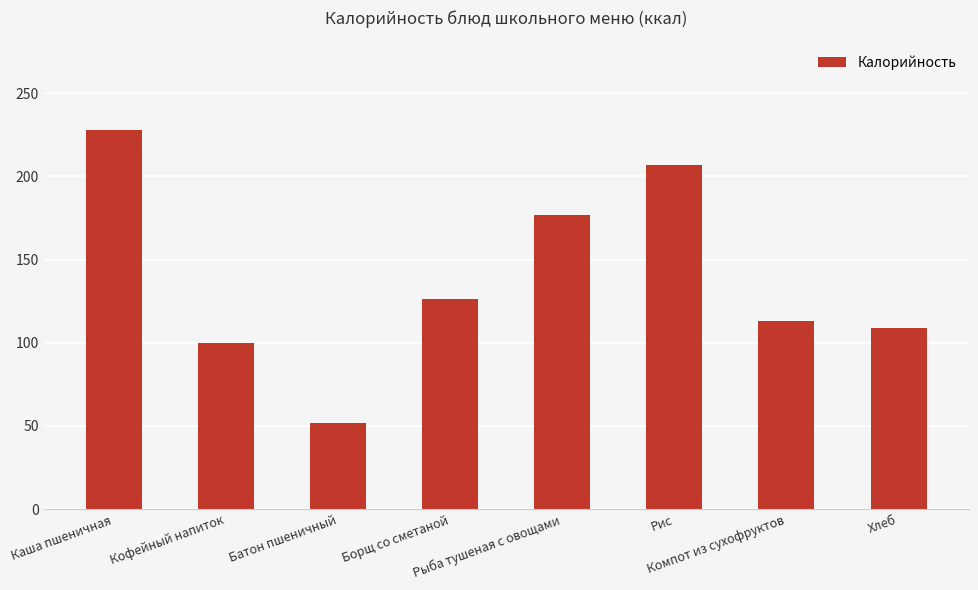

Rank the categories by value from lowest to highest.

Батон пшеничный, Кофейный напиток, Хлеб, Компот из сухофруктов, Борщ со сметаной, Рыба тушеная с овощами, Рис, Каша пшеничная